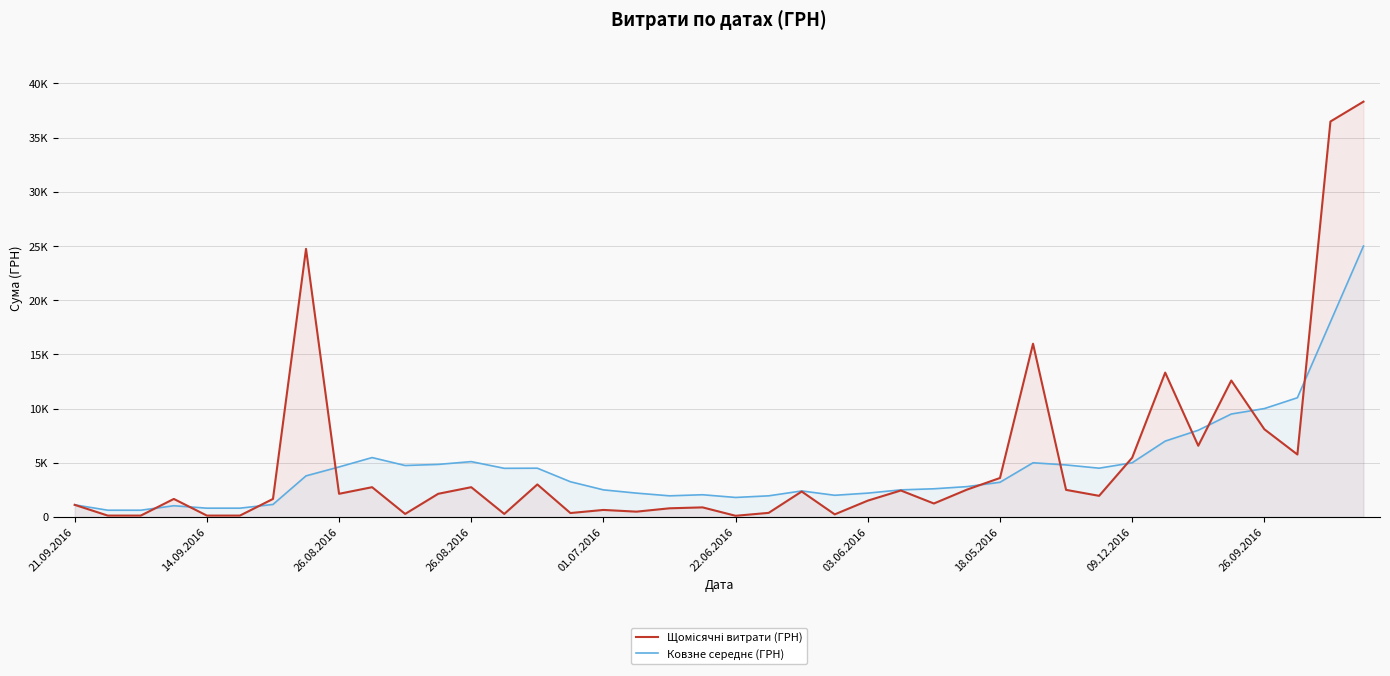

What is the label of the 40th point from the left?

39